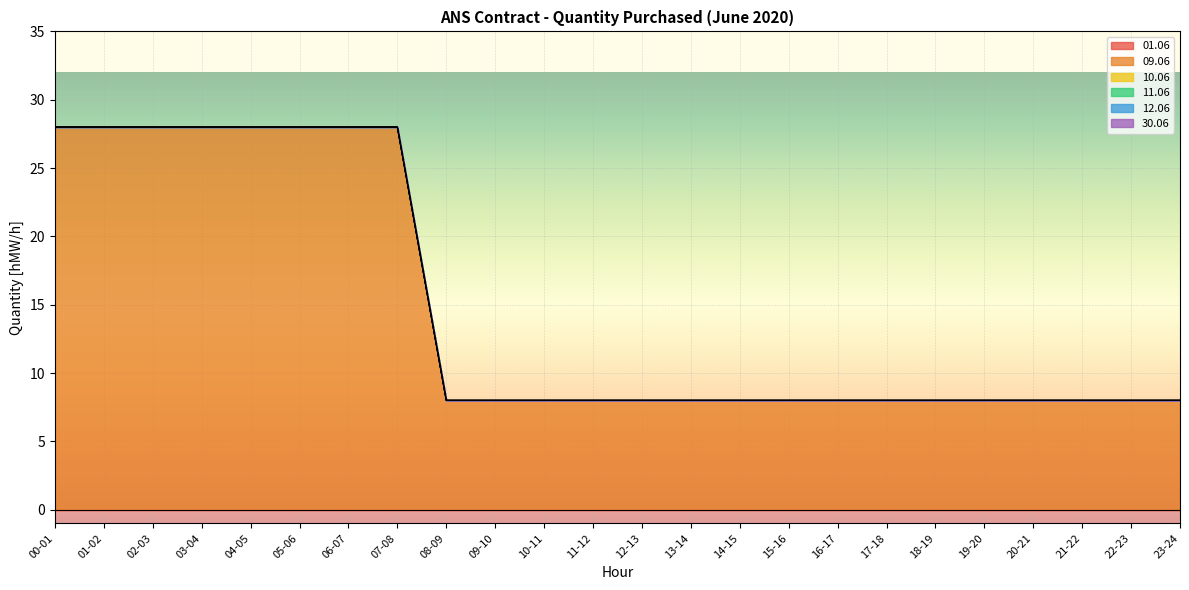

True or false: 01.06 and 12.06 cross at least once.

False